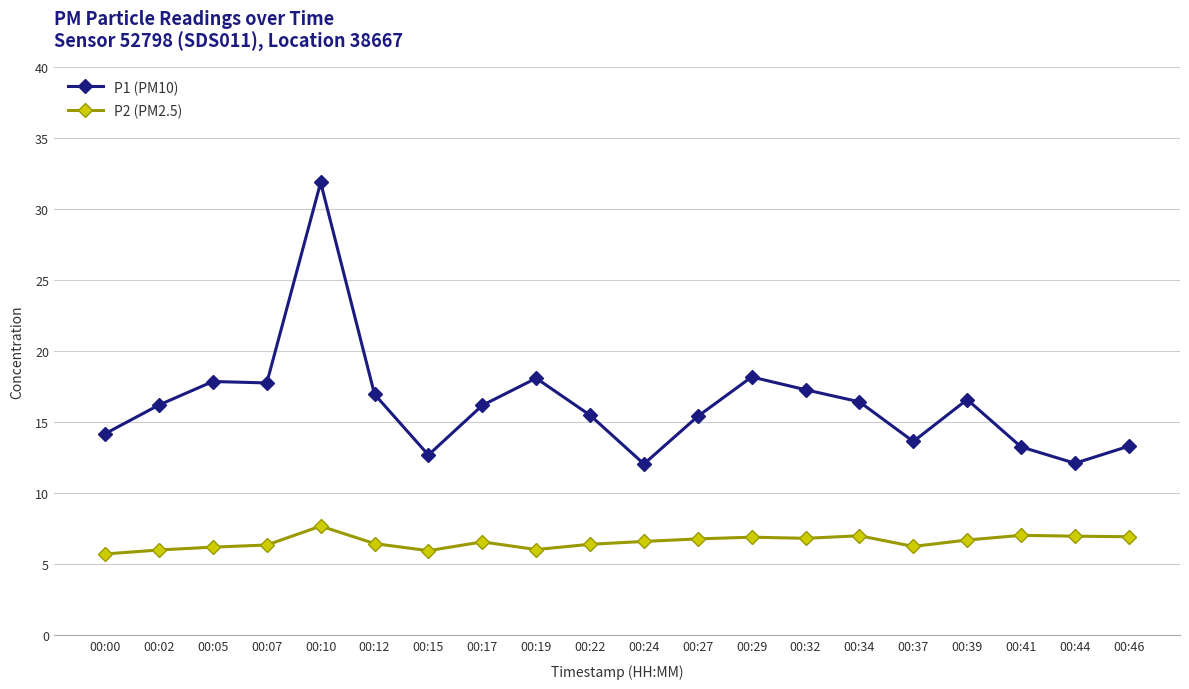

What is the highest value of the P2 (PM2.5) series?

7.7